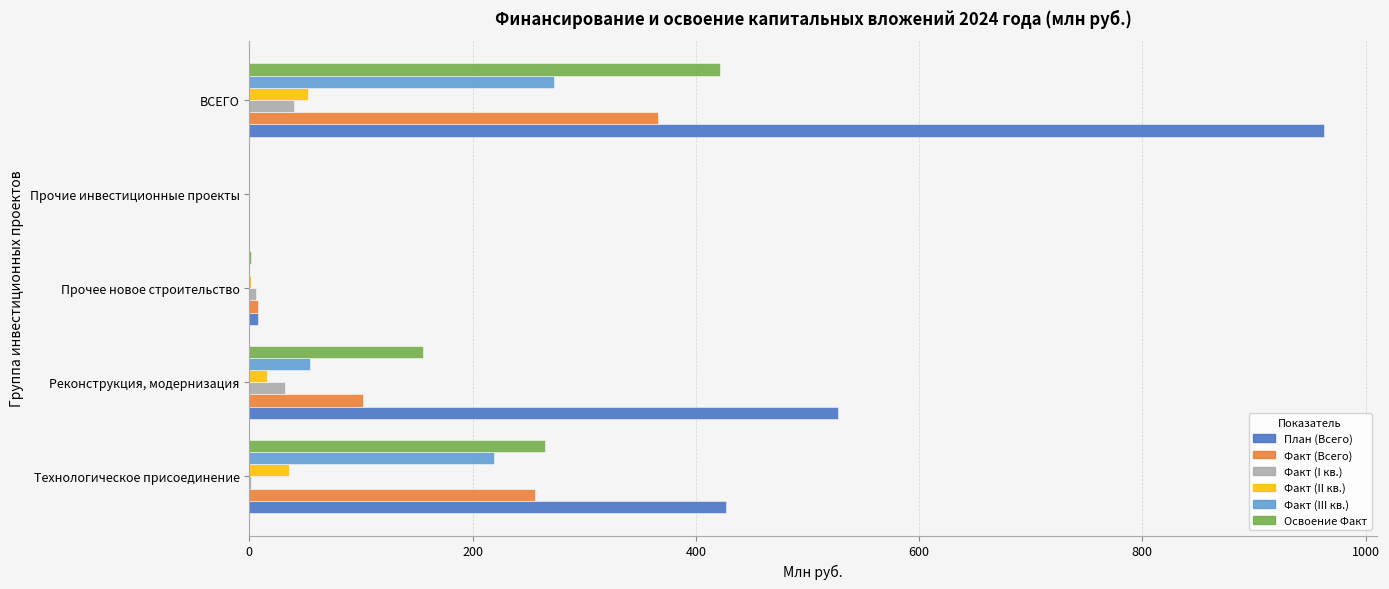

Which series has the largest total across all categories?

План (Всего)